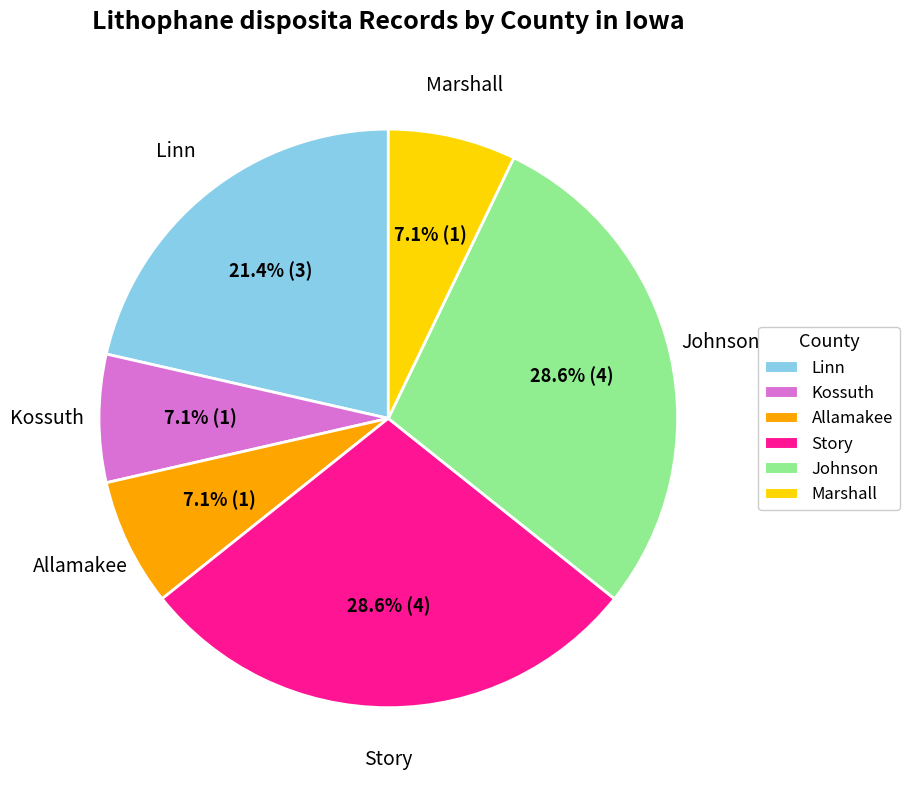

How much of the chart is everything except Johnson?

71.4%